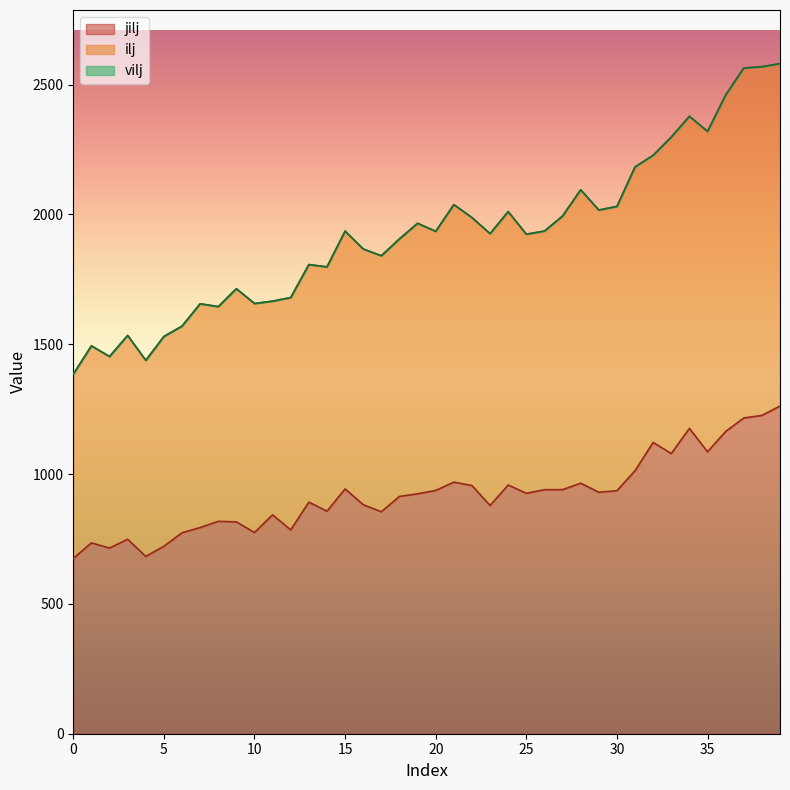

What is the value of the jilj point at the 18th from the left?

855